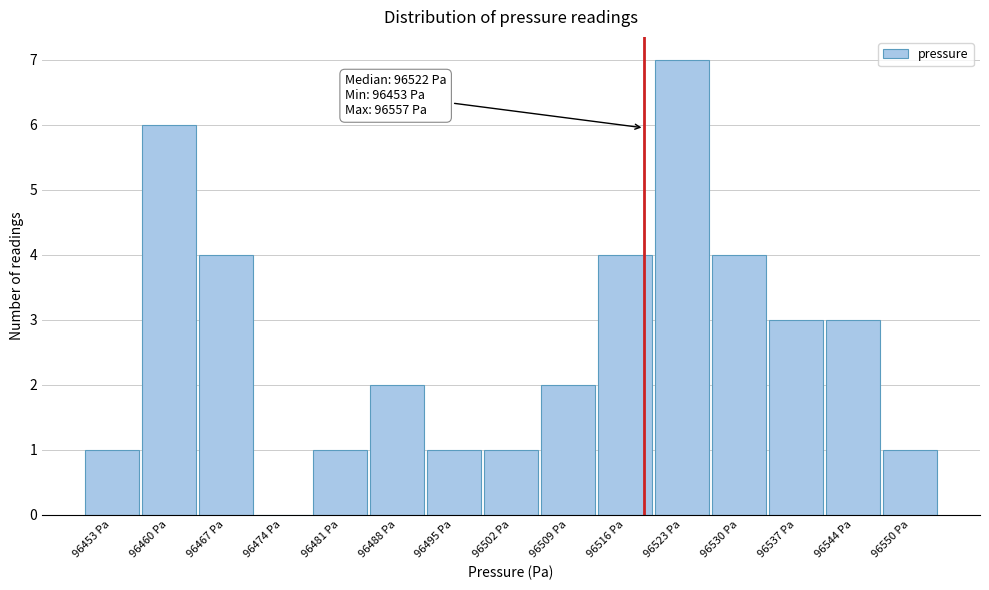

Reading right to left, what are all the values shown in this chart?

96550 Pa=1	96544 Pa=3	96537 Pa=3	96530 Pa=4	96523 Pa=7	96516 Pa=4	96509 Pa=2	96502 Pa=1	96495 Pa=1	96488 Pa=2	96481 Pa=1	96474 Pa=0	96467 Pa=4	96460 Pa=6	96453 Pa=1